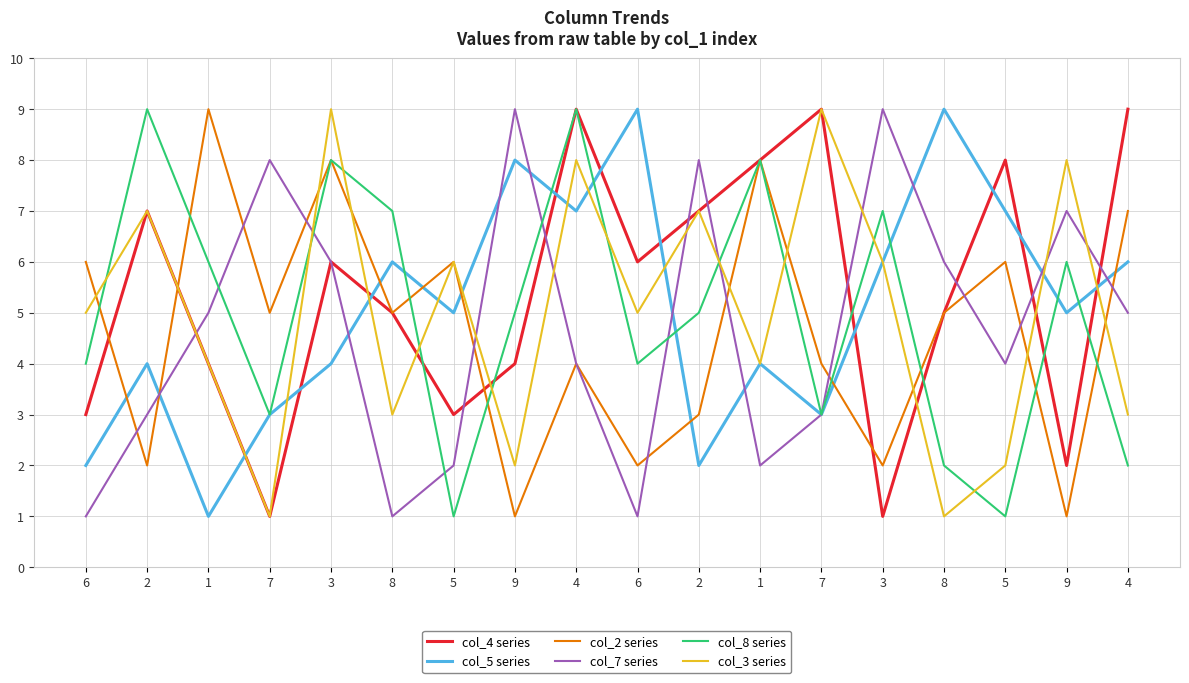

Is this an area chart (filled region under the line)?

No